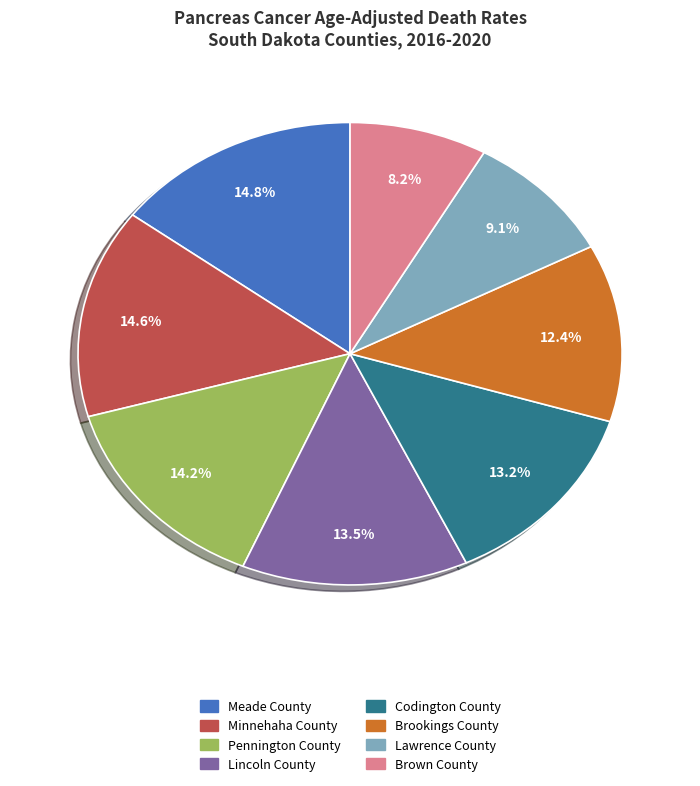

Count the number of slices in the pie.

8